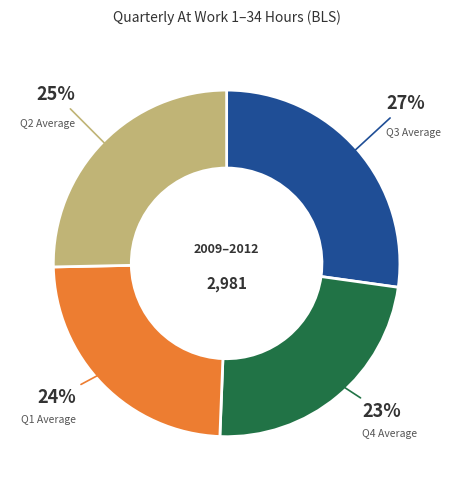

To the nearest percent, what is the difference between the largest and smallest slice percentages?

4%